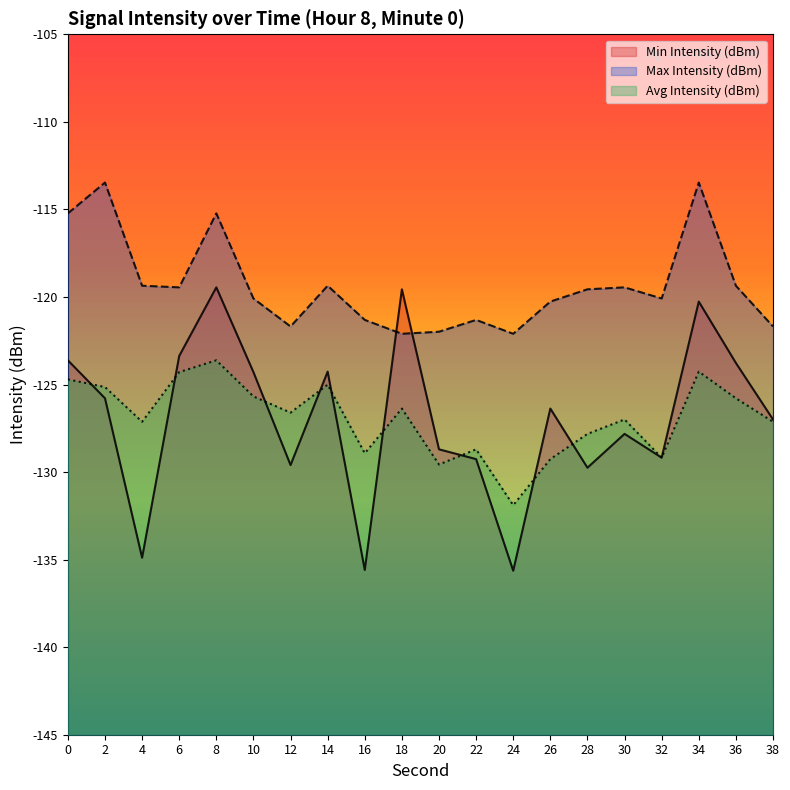

Reading left to right, list all the values displayed in this chart.

Min Intensity (dBm): -123.6	-125.8	-134.9	-123.4	-119.5	-124.3	-129.6	-124.3	-135.6	-119.6	-128.7	-129.3	-135.6	-126.4	-129.8	-127.8	-129.2	-120.3	-123.8	-127.0
Max Intensity (dBm): -115.2	-113.5	-119.4	-119.5	-115.2	-120.1	-121.7	-119.4	-121.3	-122.1	-122.0	-121.3	-122.1	-120.3	-119.6	-119.5	-120.1	-113.5	-119.4	-121.7
Avg Intensity (dBm): -124.7	-125.1	-127.1	-124.3	-123.6	-125.7	-126.6	-125.0	-128.9	-126.4	-129.6	-128.7	-131.9	-129.3	-127.8	-127.0	-129.2	-124.3	-125.8	-127.1